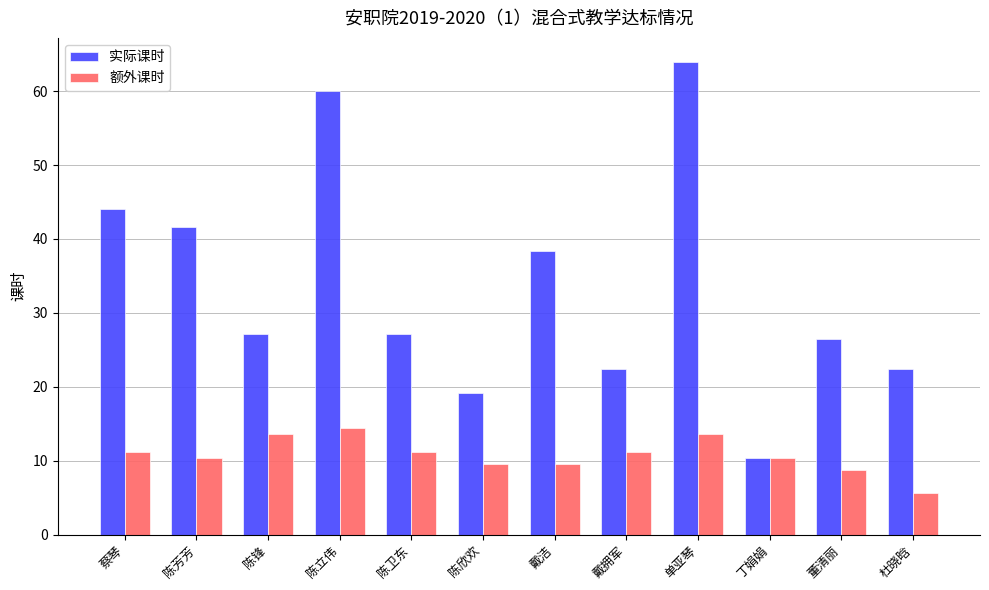

Which series has the widest spread of values?

实际课时